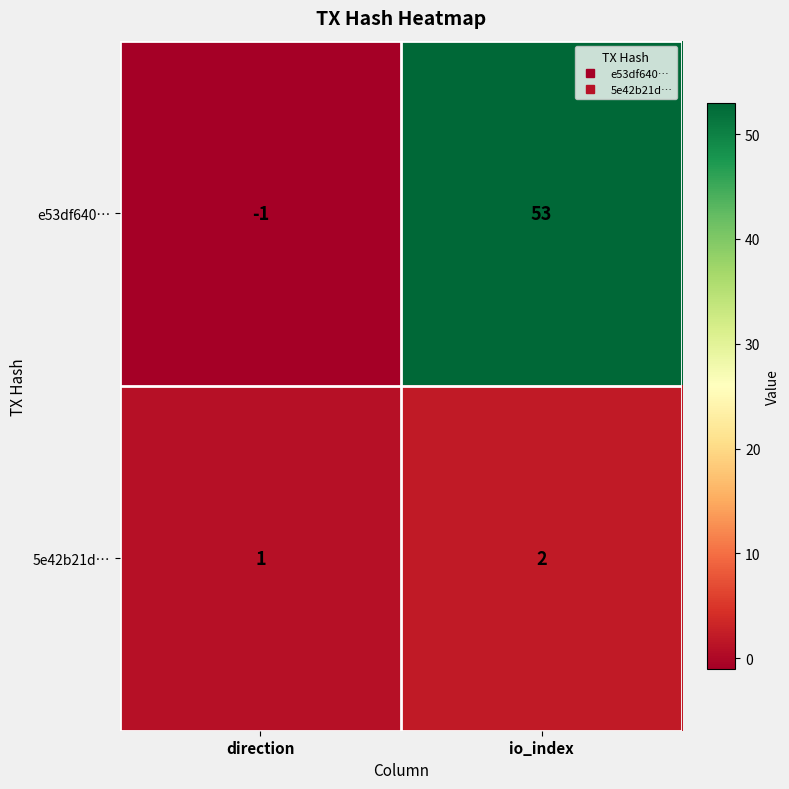

Reading left to right, transcribe all the data shown in this chart.

e53df640…: direction=-1	io_index=53
5e42b21d…: direction=1	io_index=2